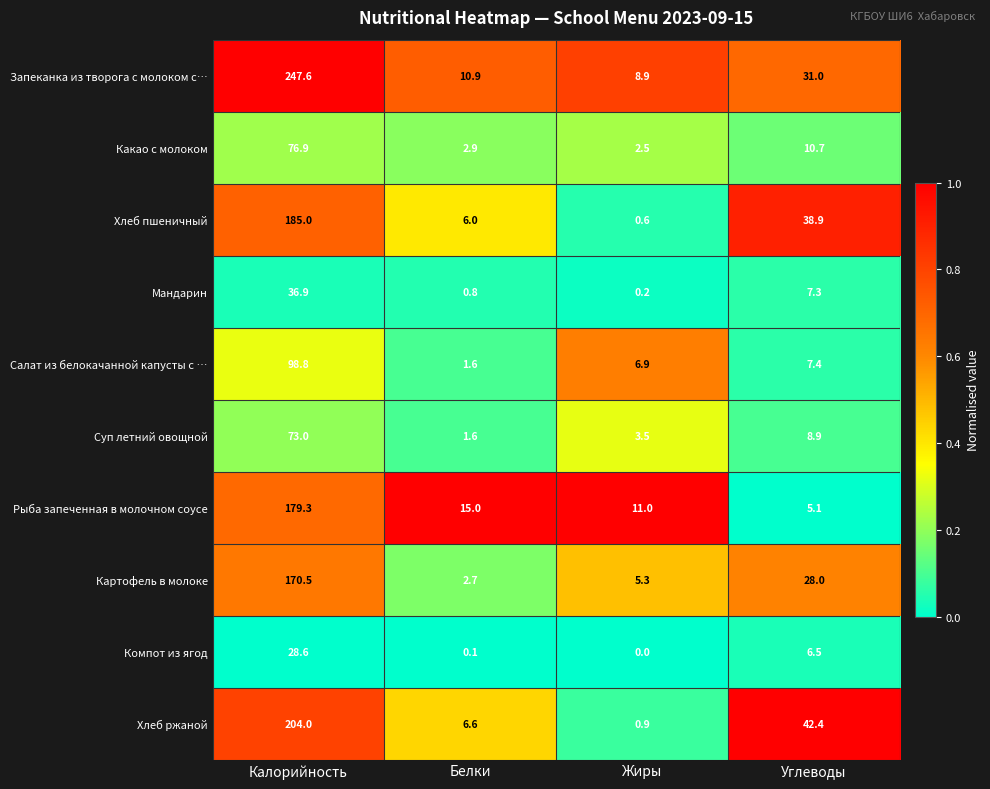

What is the total value across all series at Белки?

48.2